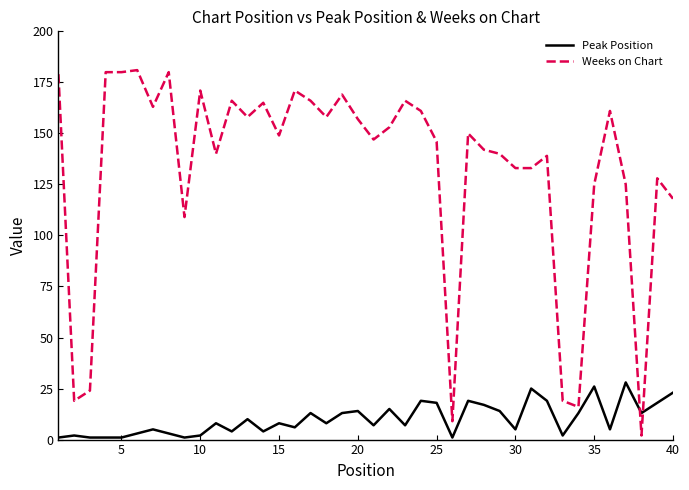

List the series in order of their overall mean, highest first.

Weeks on Chart, Peak Position